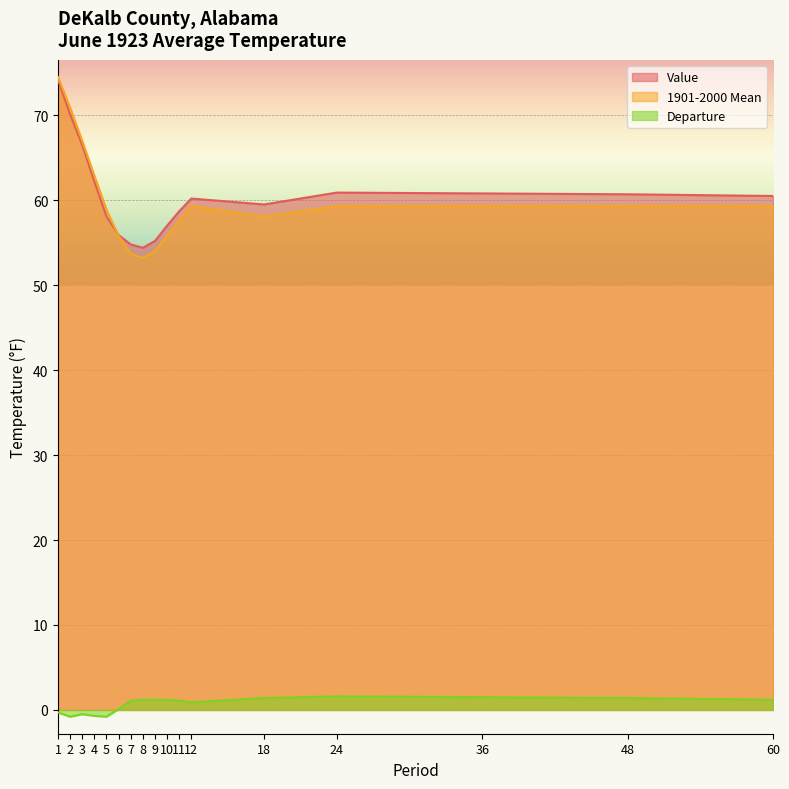

What is the difference between the highest and lowest values at 9?

54.0